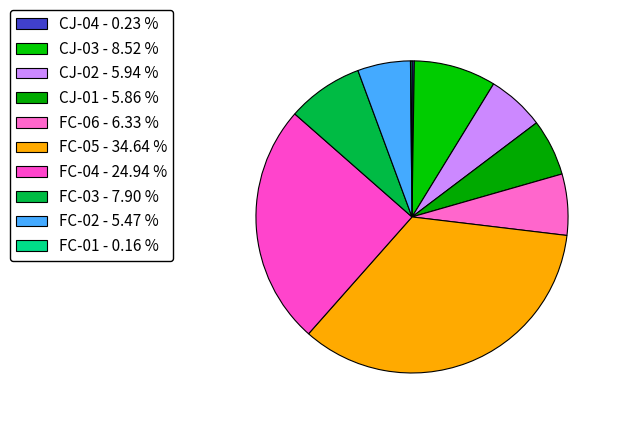

How many slices are in this pie chart?

10